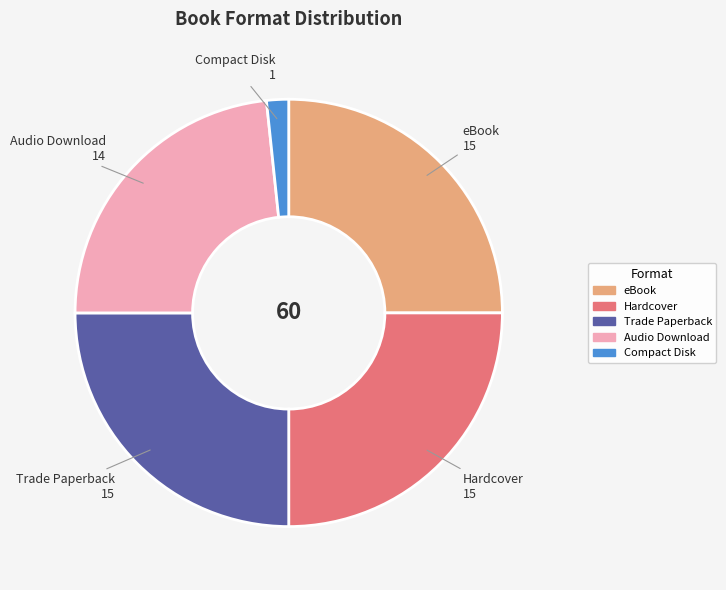

Count the number of slices in the pie.

5